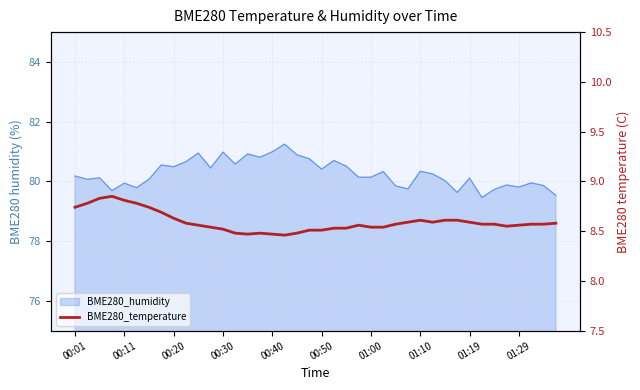

How many points are higher than both their immediate neighbors (excluding endpoints)?

4